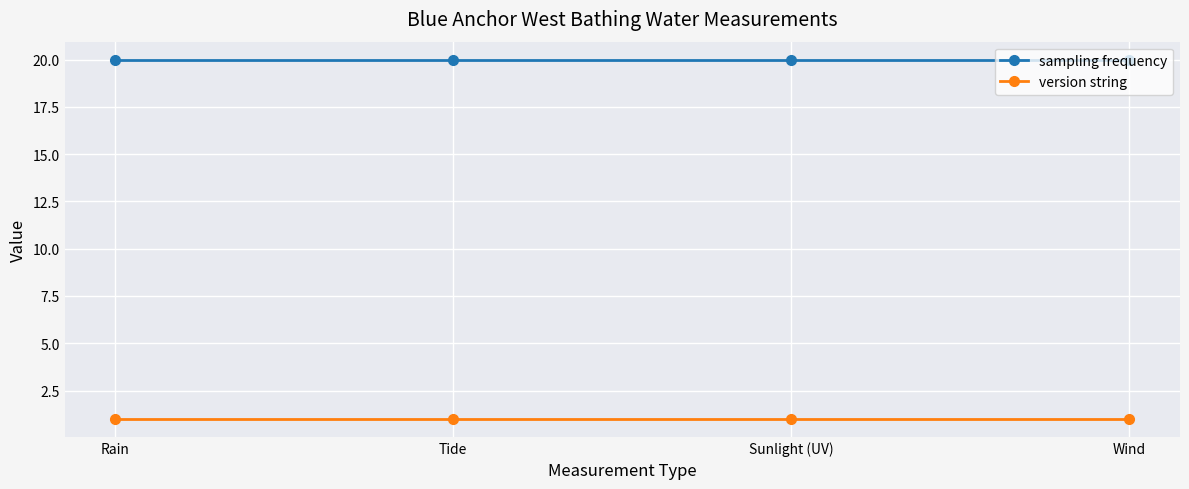

What is the approximate value of sampling frequency at Wind?

20